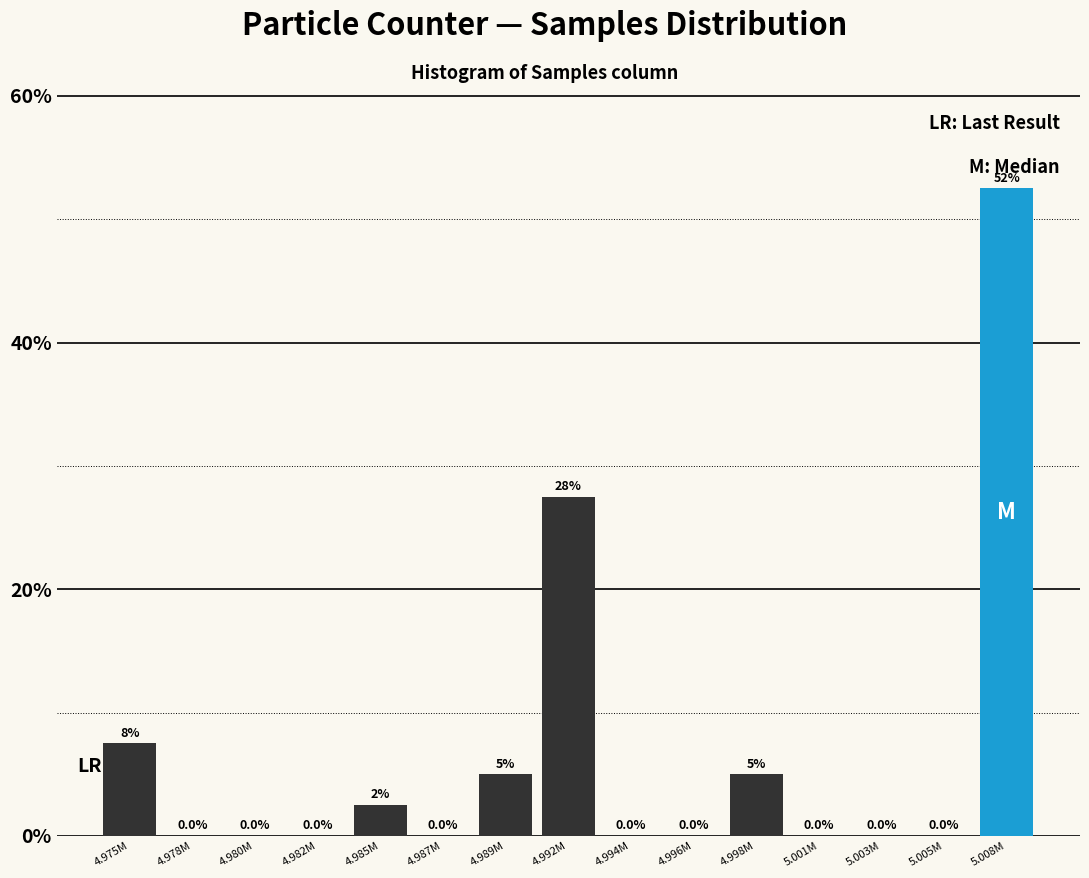

Reading left to right, list all the values displayed in this chart.

4.975M=7.5	4.978M=0.0	4.980M=0.0	4.982M=0.0	4.985M=2.5	4.987M=0.0	4.989M=5.0	4.992M=27.5	4.994M=0.0	4.996M=0.0	4.998M=5.0	5.001M=0.0	5.003M=0.0	5.005M=0.0	5.008M=52.5